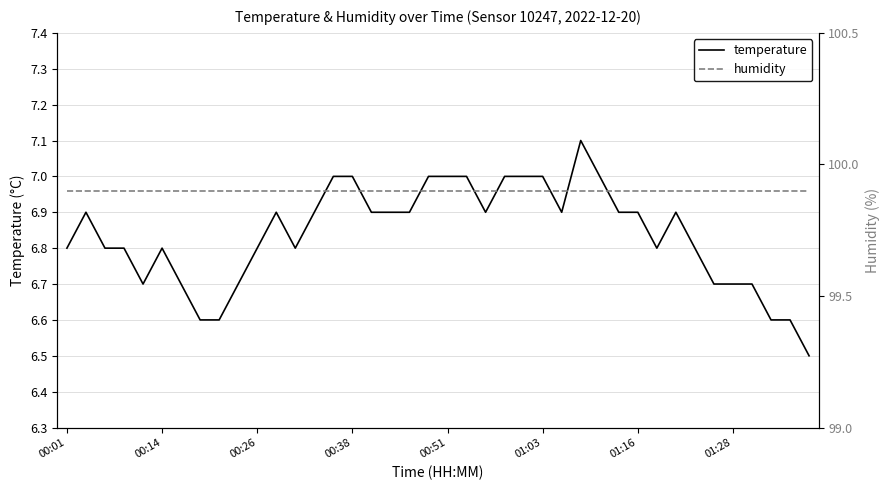

Is the value of temperature at 17 greater than the value of humidity at 12?

No